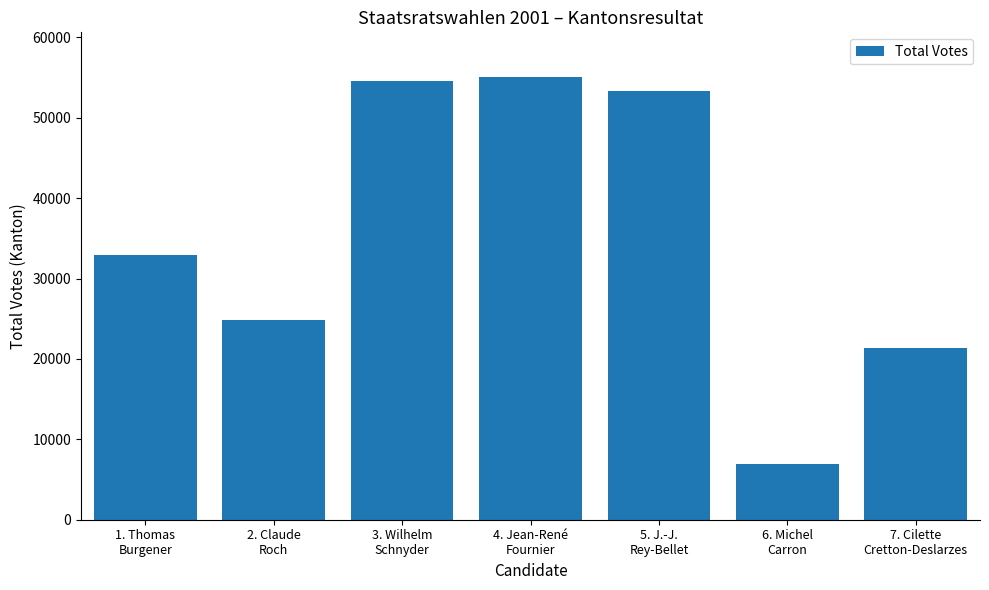

Which category has the highest value across all series?

4. Jean-René
Fournier